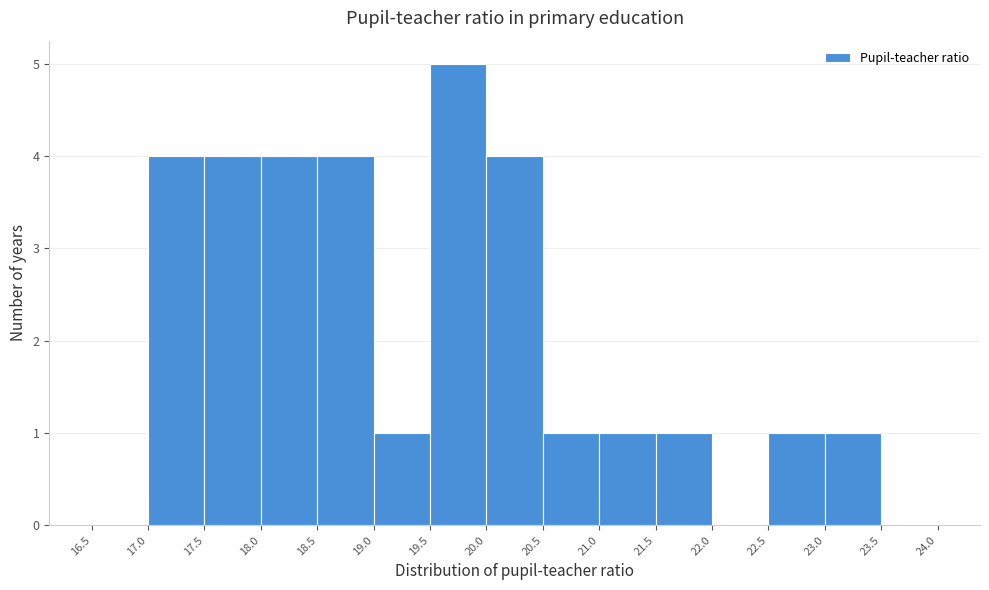

Which range on the x-axis has the tallest bar?

19.5 to 20.0